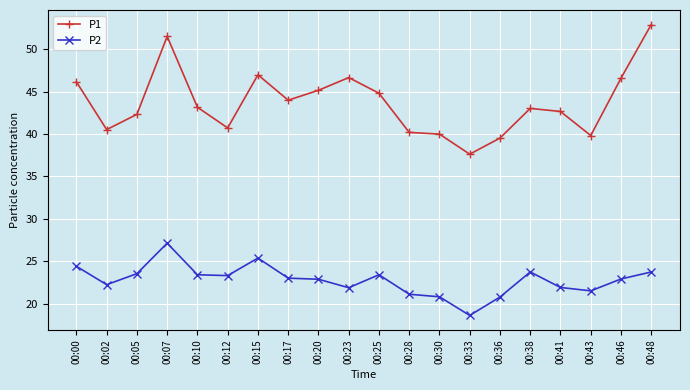

Is this an area chart (filled region under the line)?

No